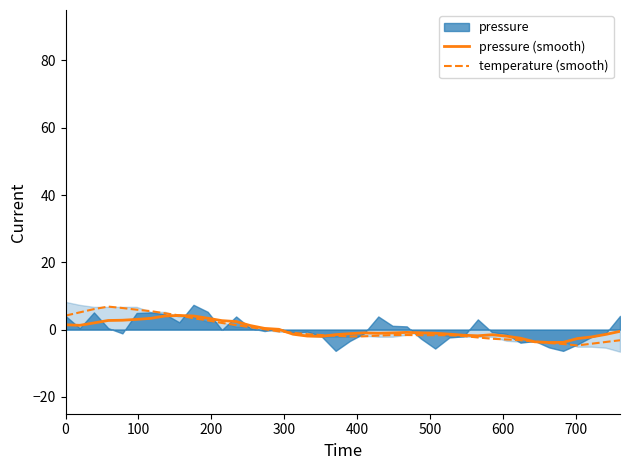

What is the highest value of the pressure (smooth) series?

4.2